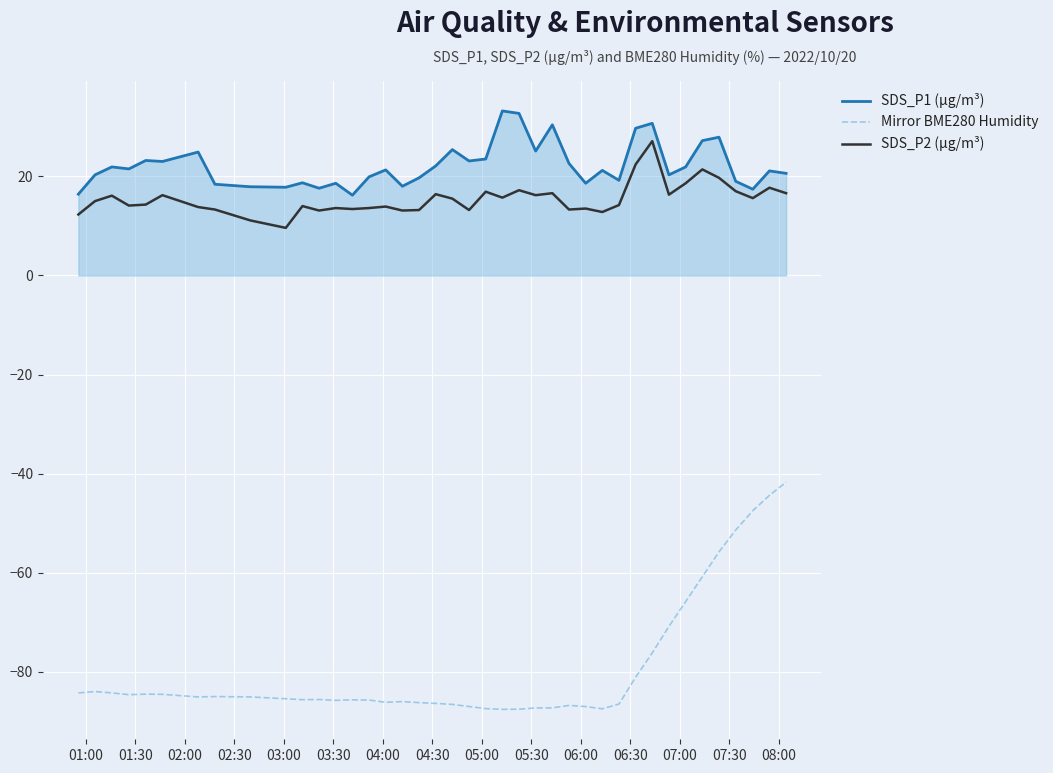

Does the chart display data point markers on the line(s)?

No